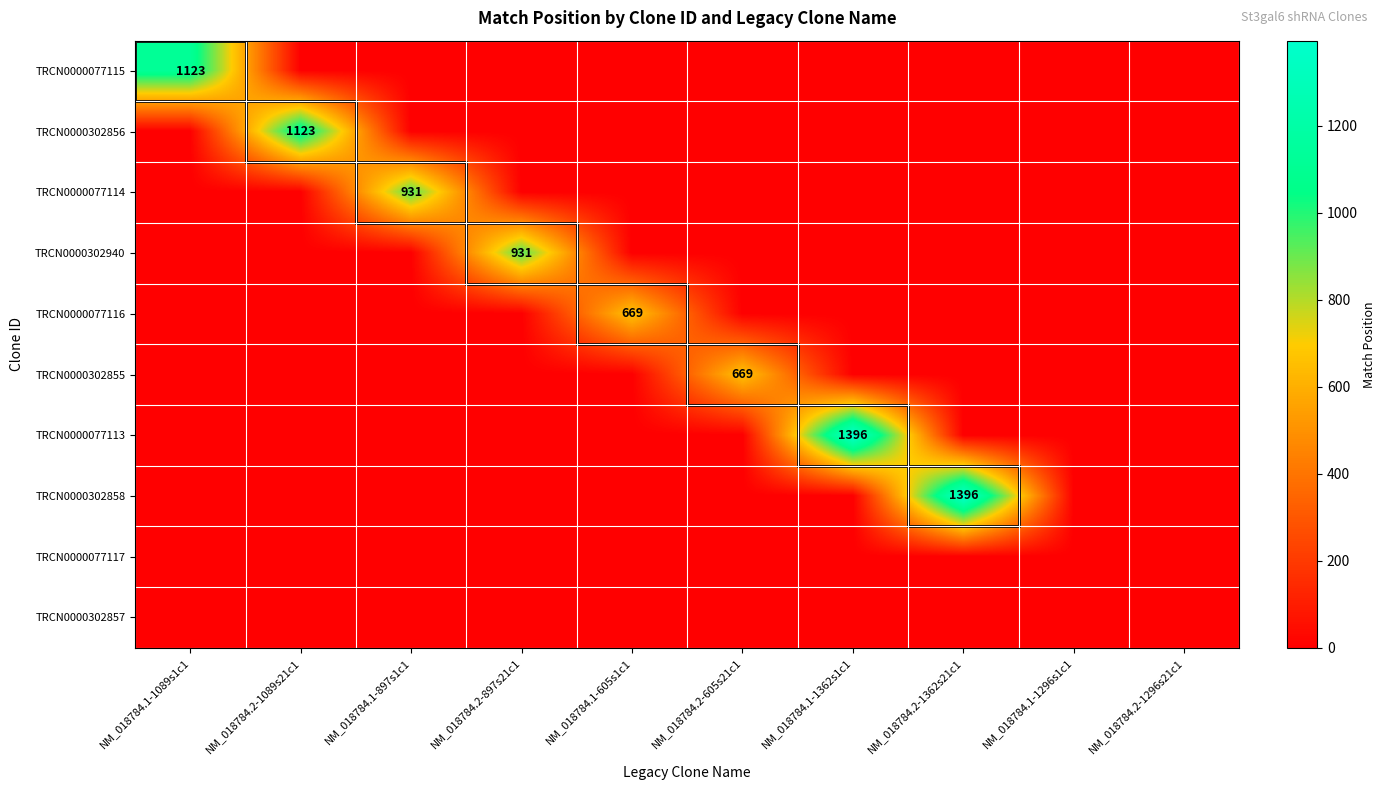

True or false: TRCN0000077114 has a value of 0 at NM_018784.2-897s21c1.

True